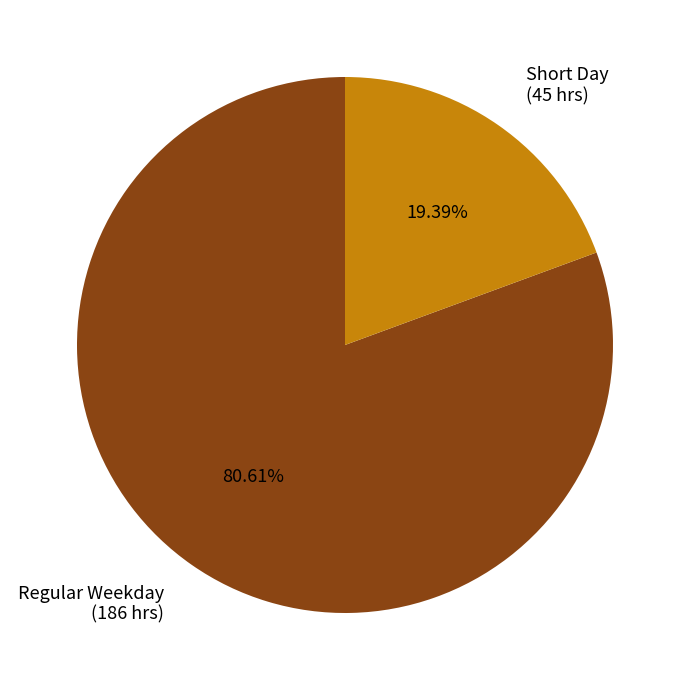

What is the majority slice?

Regular Weekday (186 hrs)